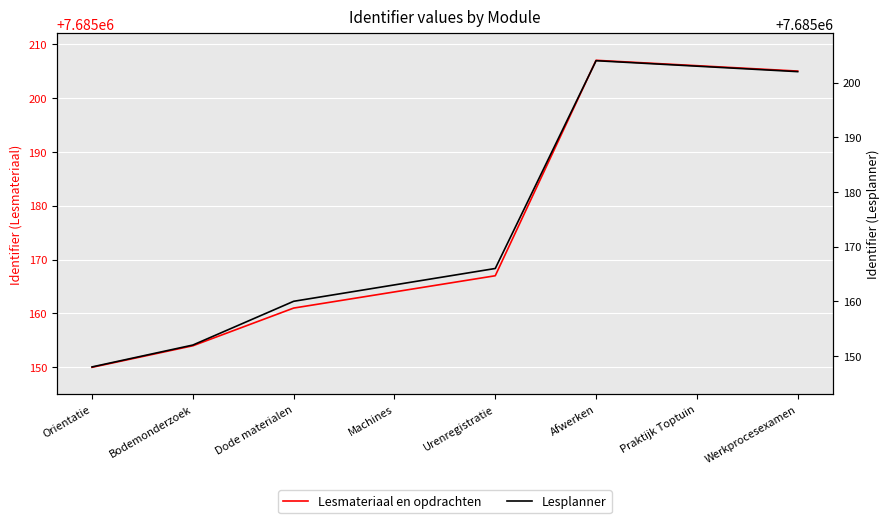

Is the value of Lesmateriaal en opdrachten at Werkprocesexamen greater than the value of Lesplanner at Werkprocesexamen?

Yes